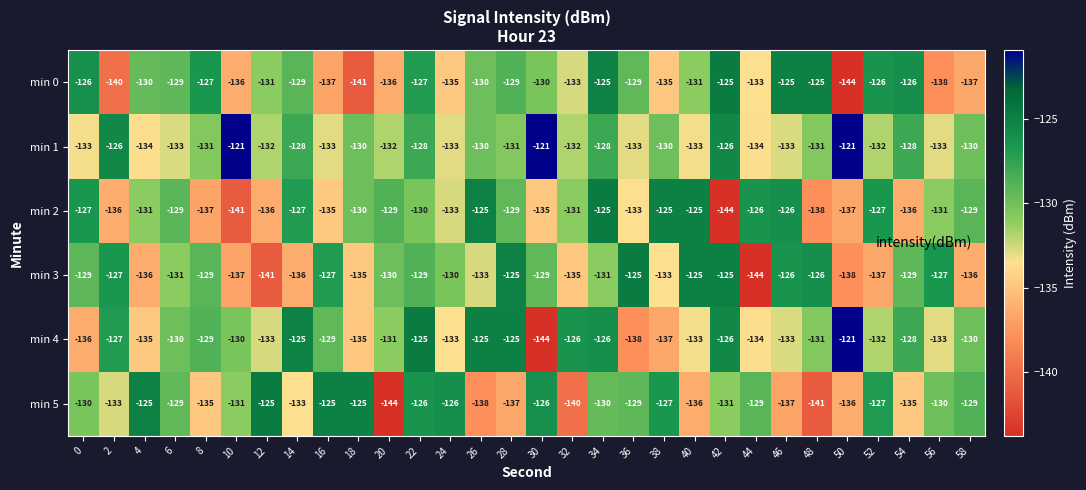

What is the smallest value displayed?

-144